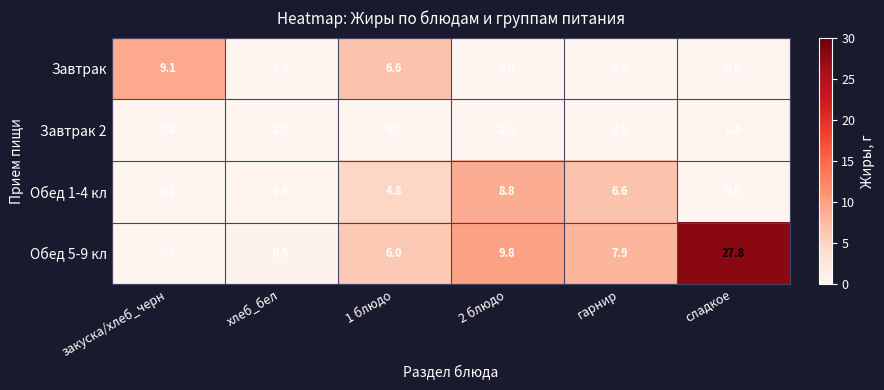

What is the difference between the Завтрак values at сладкое and закуска/хлеб_черн?

9.1